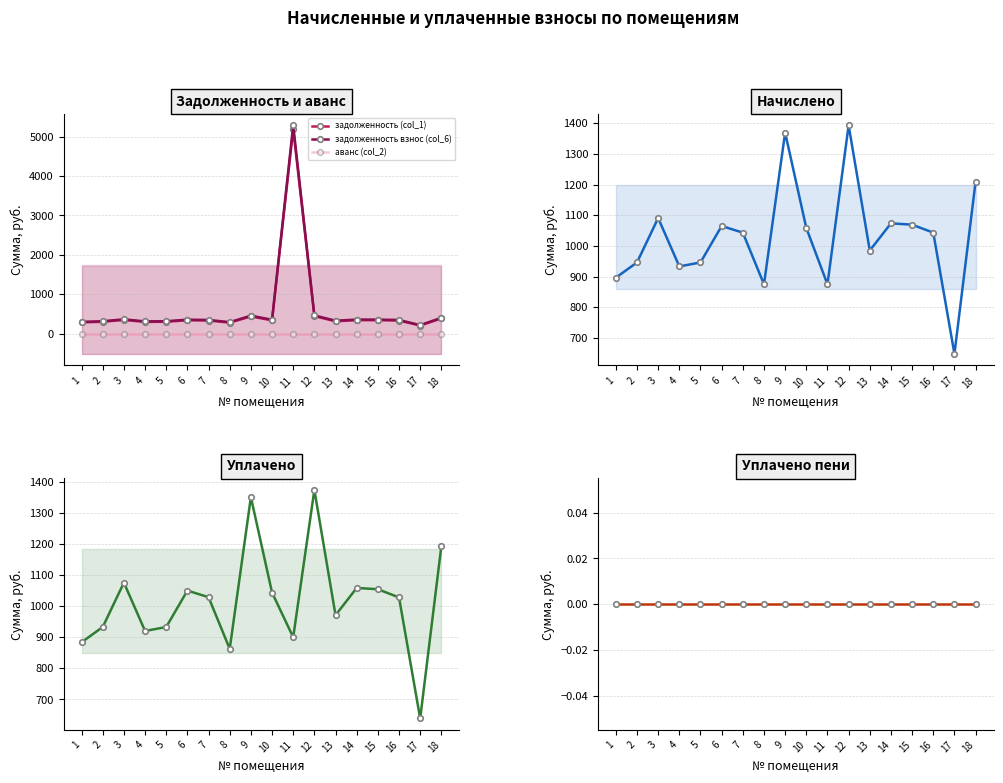

Is this an area chart (filled region under the line)?

No